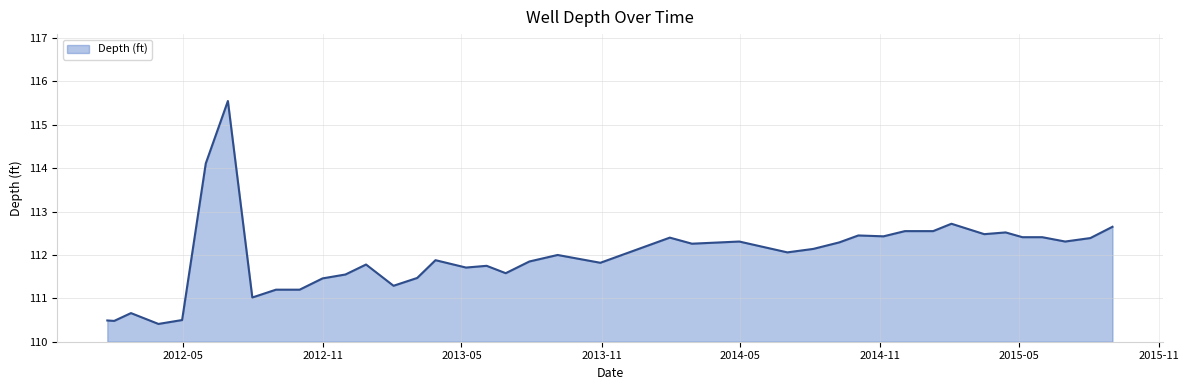

What is the difference between the maximum and minimum values?

5.1